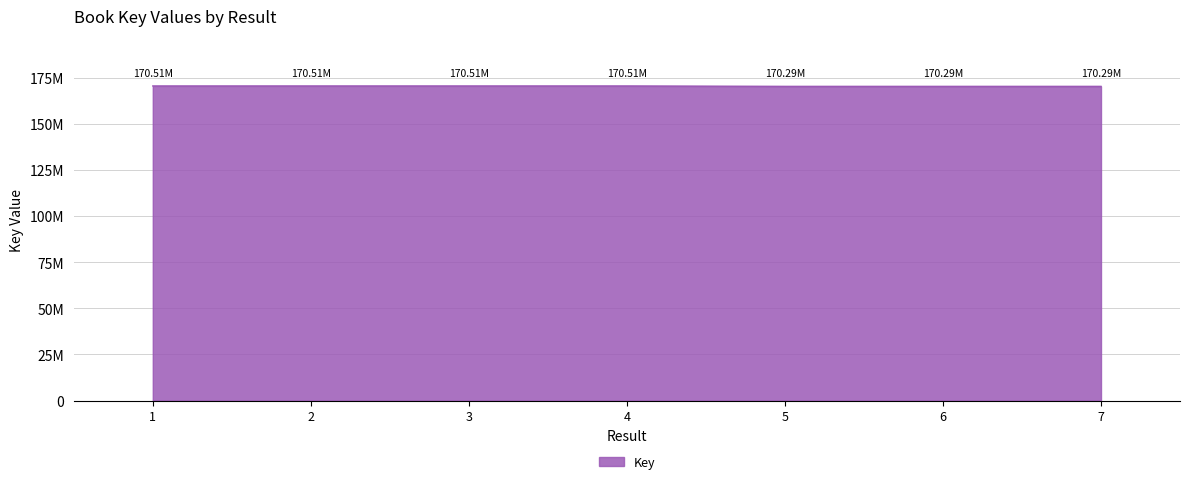

Is this an area chart (filled region under the line)?

Yes